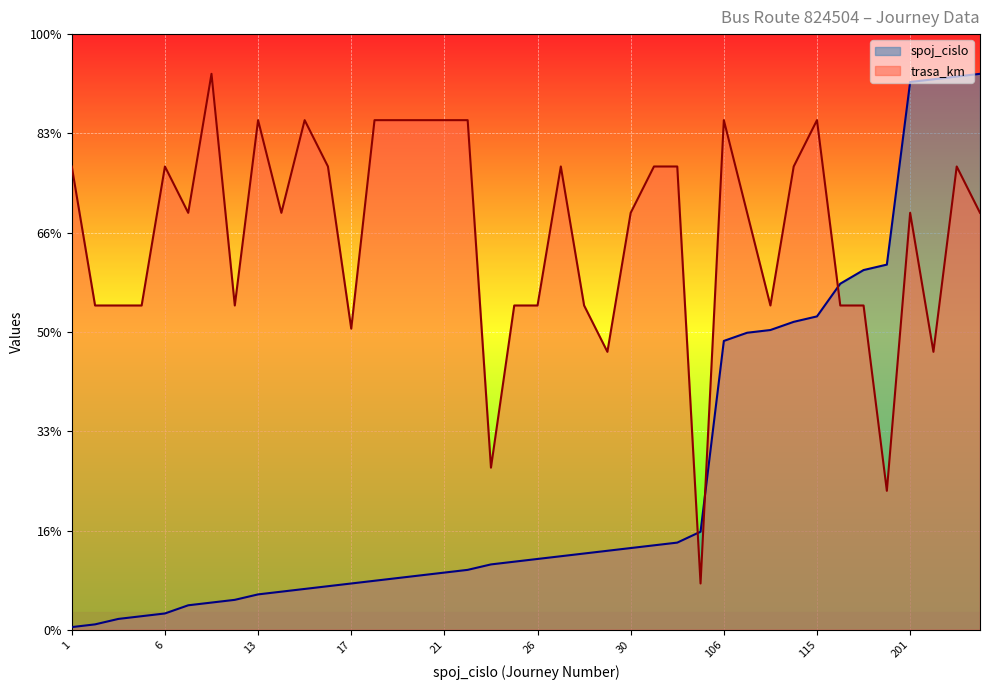

How many data points in trasa_km are less than 21?

16